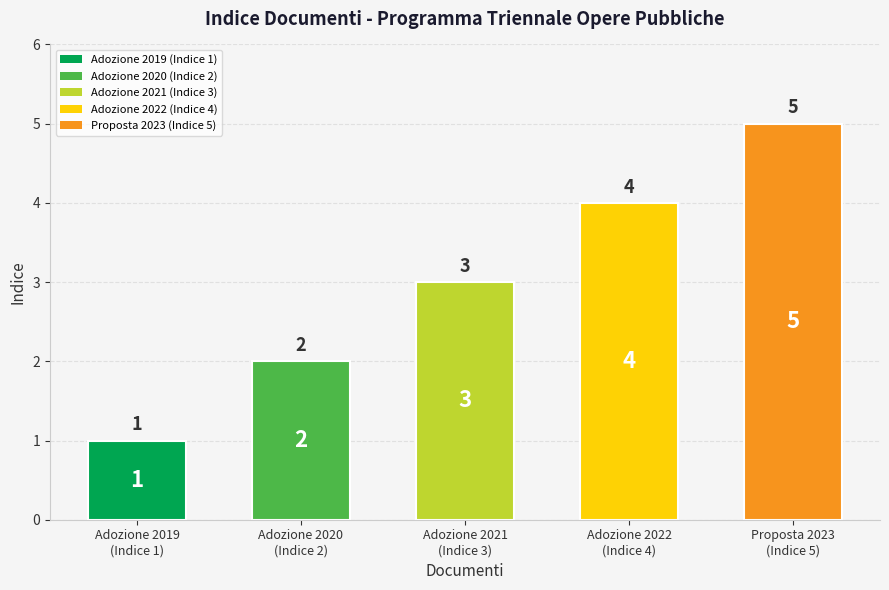

Which category has the highest value across all series?

Proposta 2023
(Indice 5)